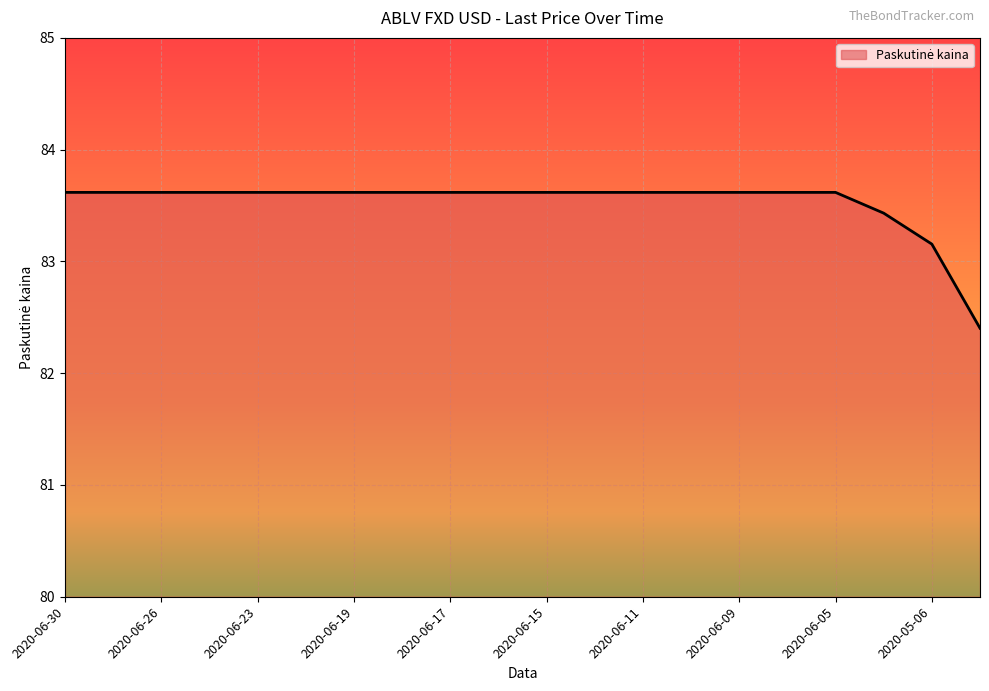

How many lines are shown in the chart?

1